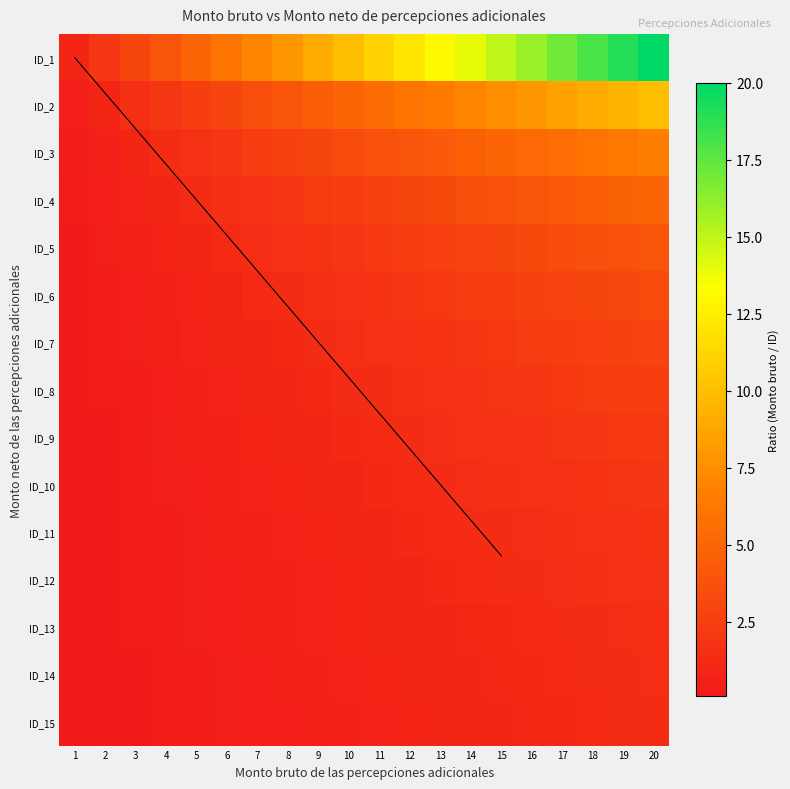

Where is ID_7 nearest to the value 1?

7